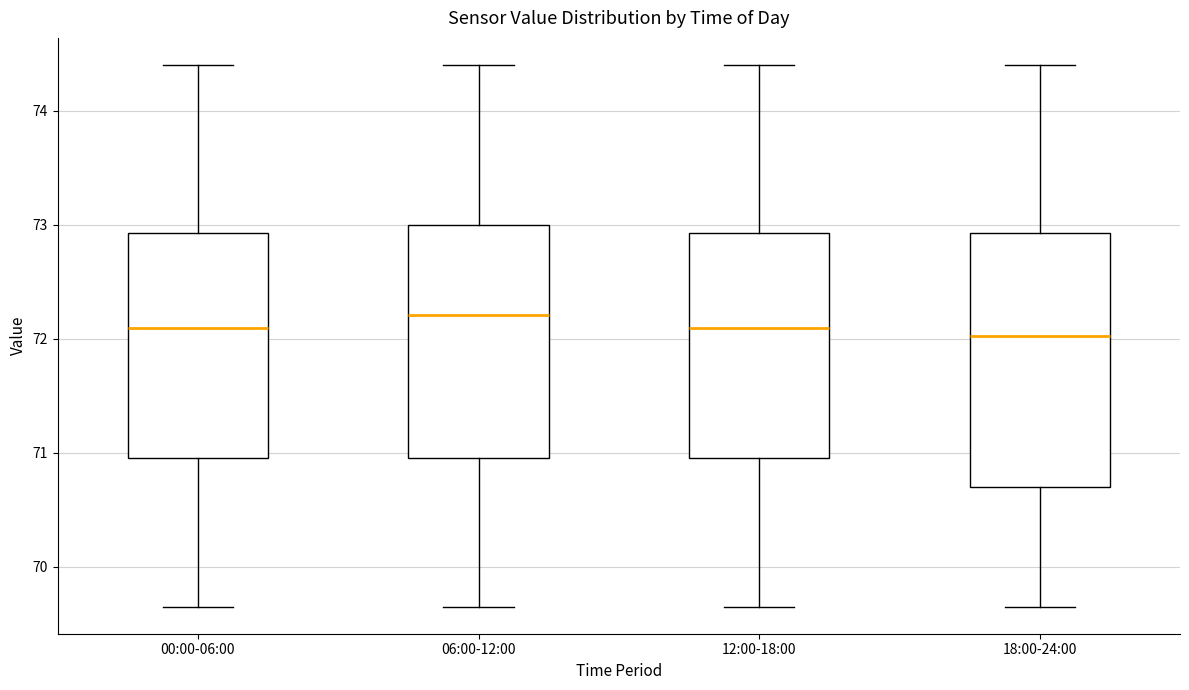

Which box is the tallest, from its lower edge to its upper edge?

18:00-24:00